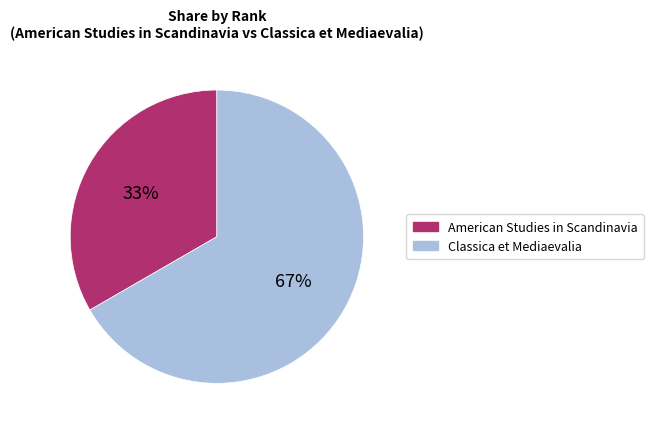

Is the sum of Classica et Mediaevalia and American Studies in Scandinavia greater than half?

Yes